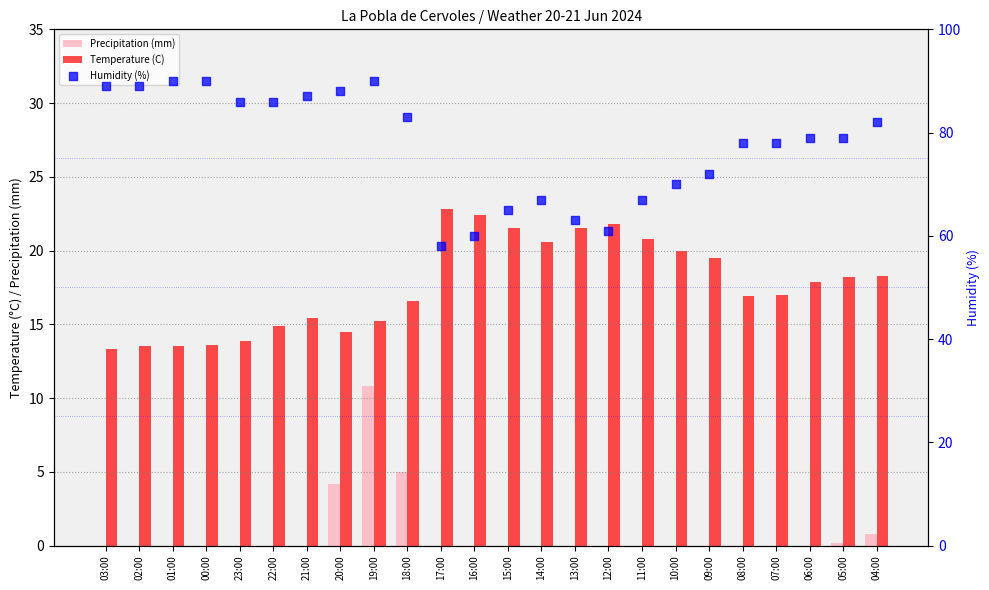

At how many categories does at least one series exceed 88?

5